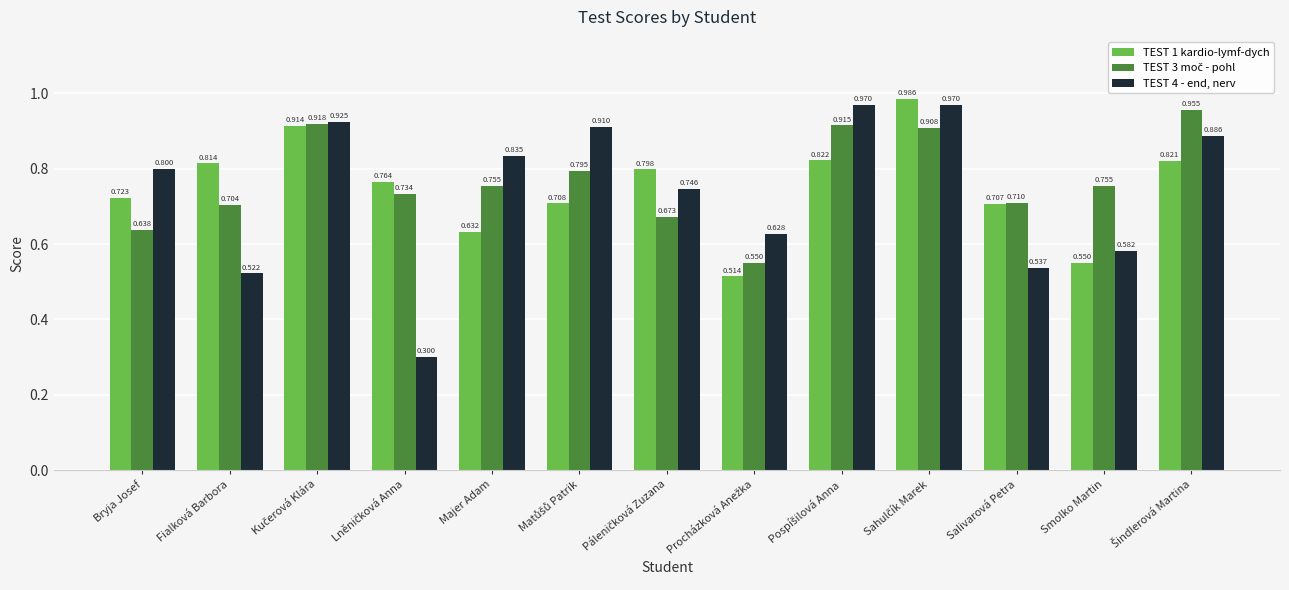

What is the sum of the TEST 3 moč - pohl values at Bryja Josef and Šindlerová Martina?

1.6